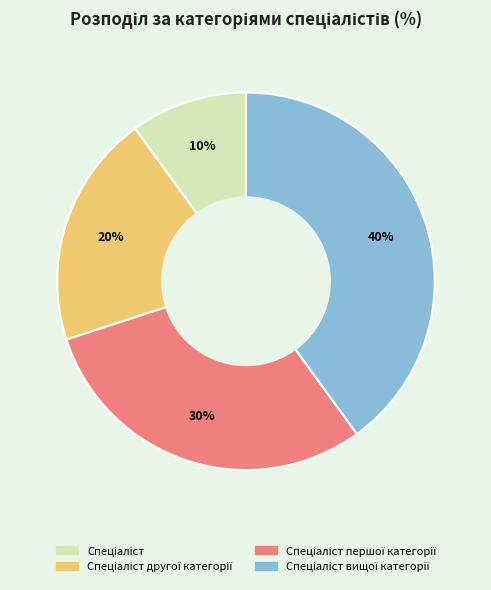

Does any single category account for the majority?

No